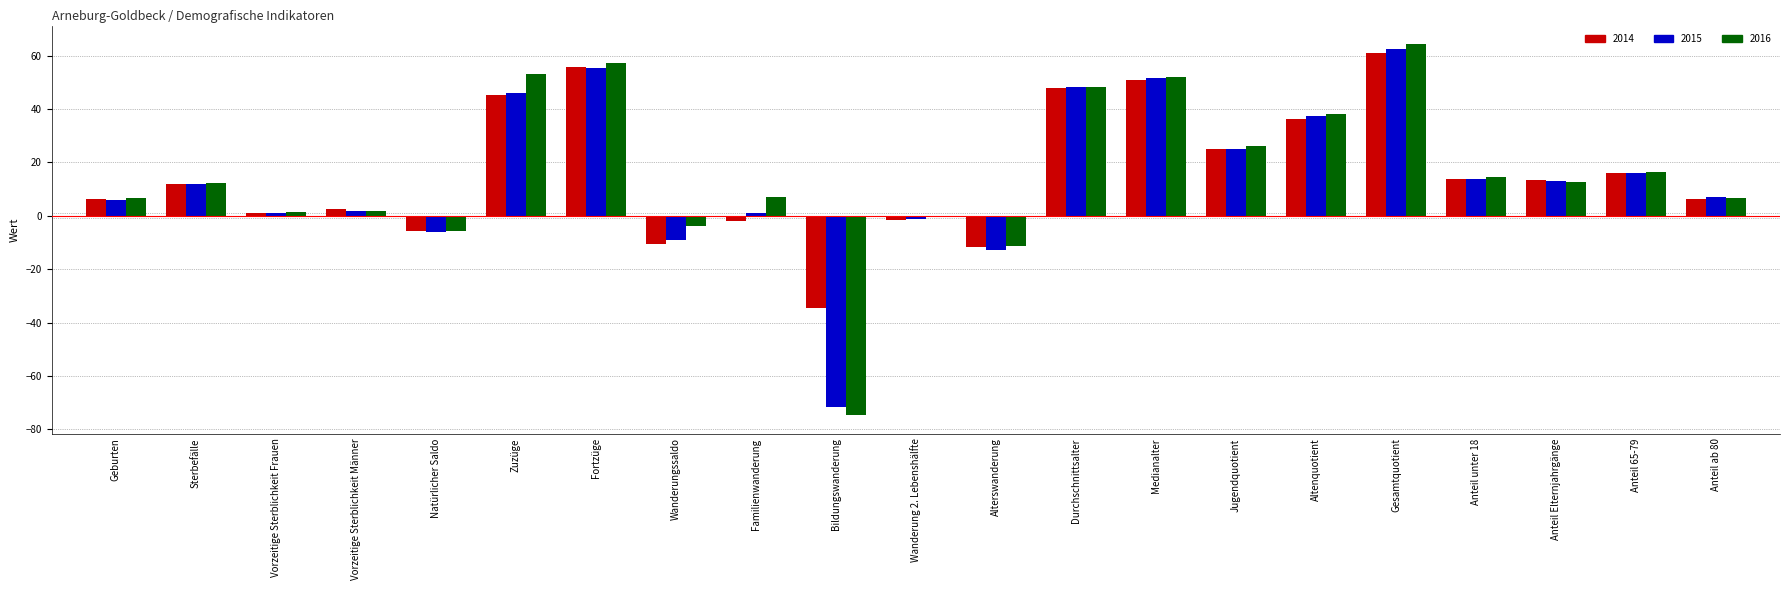

Read the 2015 value at Gesamtquotient.

62.3